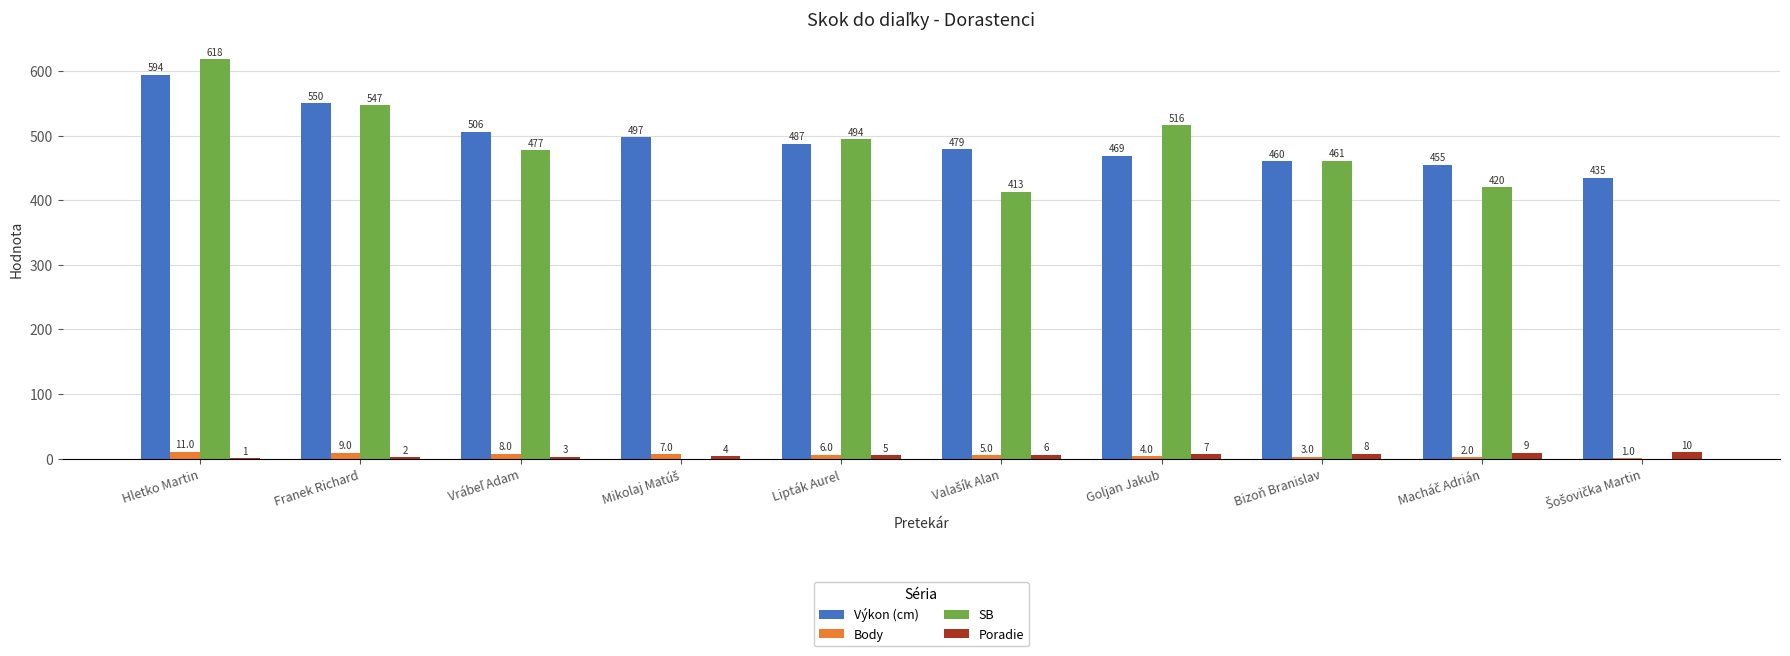

Reading left to right, extract all data points from this chart.

Výkon (cm): 594	550	506	497	487	479	469	460	455	435
Body: 11	9	8	7	6	5	4	3	2	1
SB: 618	547	477	0	494	413	516	461	420	0
Poradie: 1	2	3	4	5	6	7	8	9	10